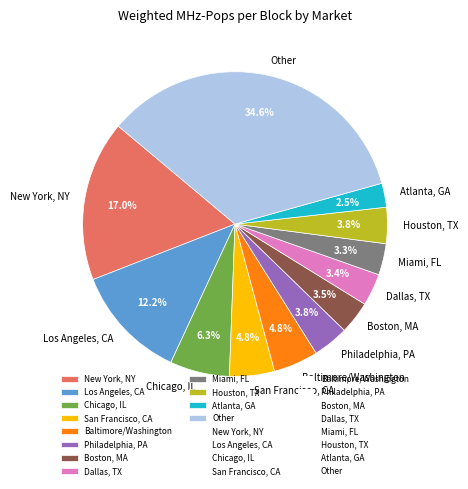

To the nearest percent, what is the combined percentage of San Francisco, CA and Other?

39%